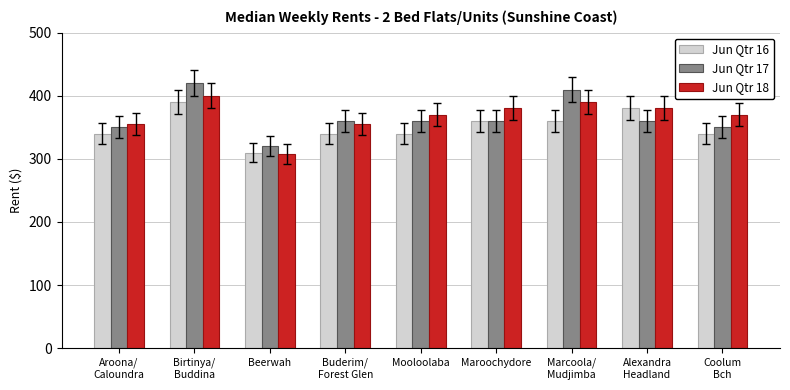

Reading left to right, transcribe all the data shown in this chart.

Jun Qtr 16: 340.0	390.0	310.0	340.0	340.0	360.0	360.0	380.0	340.0
Jun Qtr 17: 350.0	420.0	320.0	360.0	360.0	360.0	410.0	360.0	350.0
Jun Qtr 18: 355.0	400.0	307.5	355.0	370.0	380.0	390.0	380.0	370.0